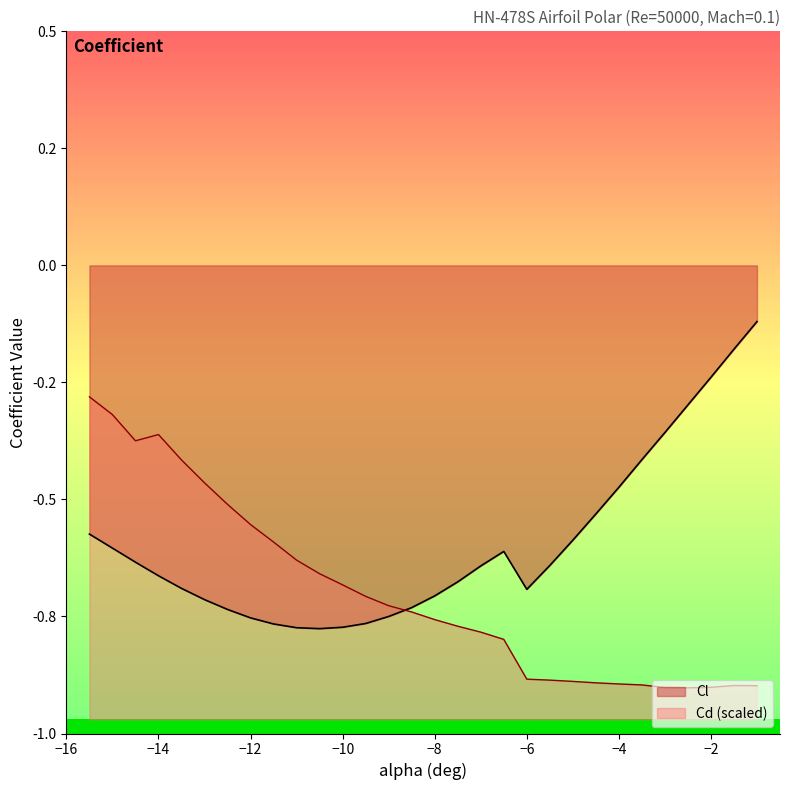

Reading left to right, extract all data points from this chart.

Cl: -15.5=-0.6	-15=-0.6	-14.5=-0.6	-14=-0.7	-13.5=-0.7	-13=-0.7	-12.5=-0.7	-12=-0.8	-11.5=-0.8	-11=-0.8	-10.5=-0.8	-10=-0.8	-9.5=-0.8	-9=-0.8	-8.5=-0.7	-8=-0.7	-7.5=-0.7	-7=-0.6	-6.5=-0.6	-6=-0.7	-5.5=-0.6	-5=-0.6	-4.5=-0.5	-4=-0.5	-3.5=-0.4	-3=-0.4	-2.5=-0.3	-2=-0.2	-1.5=-0.2	-1=-0.1
Cd: -15.5=-0.3	-15=-0.3	-14.5=-0.4	-14=-0.4	-13.5=-0.4	-13=-0.5	-12.5=-0.5	-12=-0.6	-11.5=-0.6	-11=-0.6	-10.5=-0.7	-10=-0.7	-9.5=-0.7	-9=-0.7	-8.5=-0.7	-8=-0.8	-7.5=-0.8	-7=-0.8	-6.5=-0.8	-6=-0.9	-5.5=-0.9	-5=-0.9	-4.5=-0.9	-4=-0.9	-3.5=-0.9	-3=-0.9	-2.5=-0.9	-2=-0.9	-1.5=-0.9	-1=-0.9